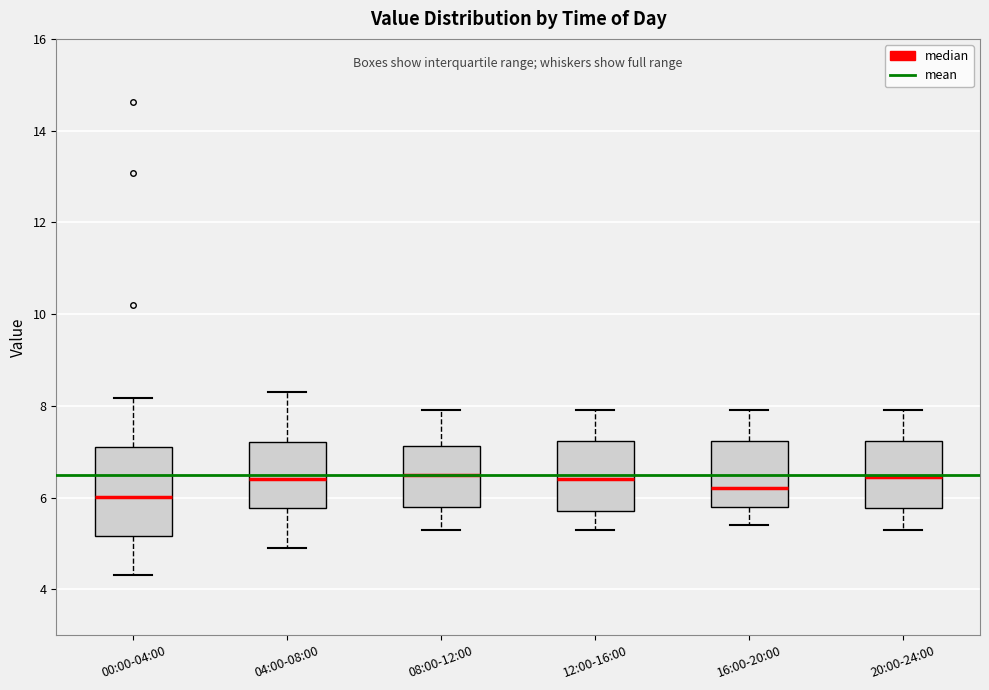

Comparing the boxes themselves (not the whiskers), which one is the tallest?

00:00-04:00